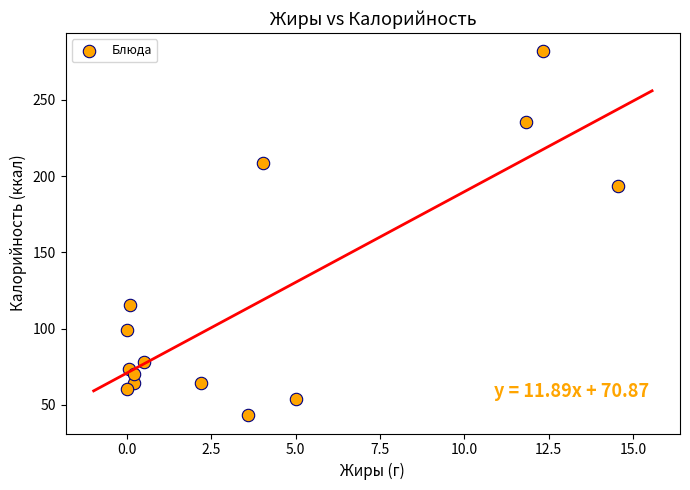

What Y value in the scatter plot is closest to 162?

193.8